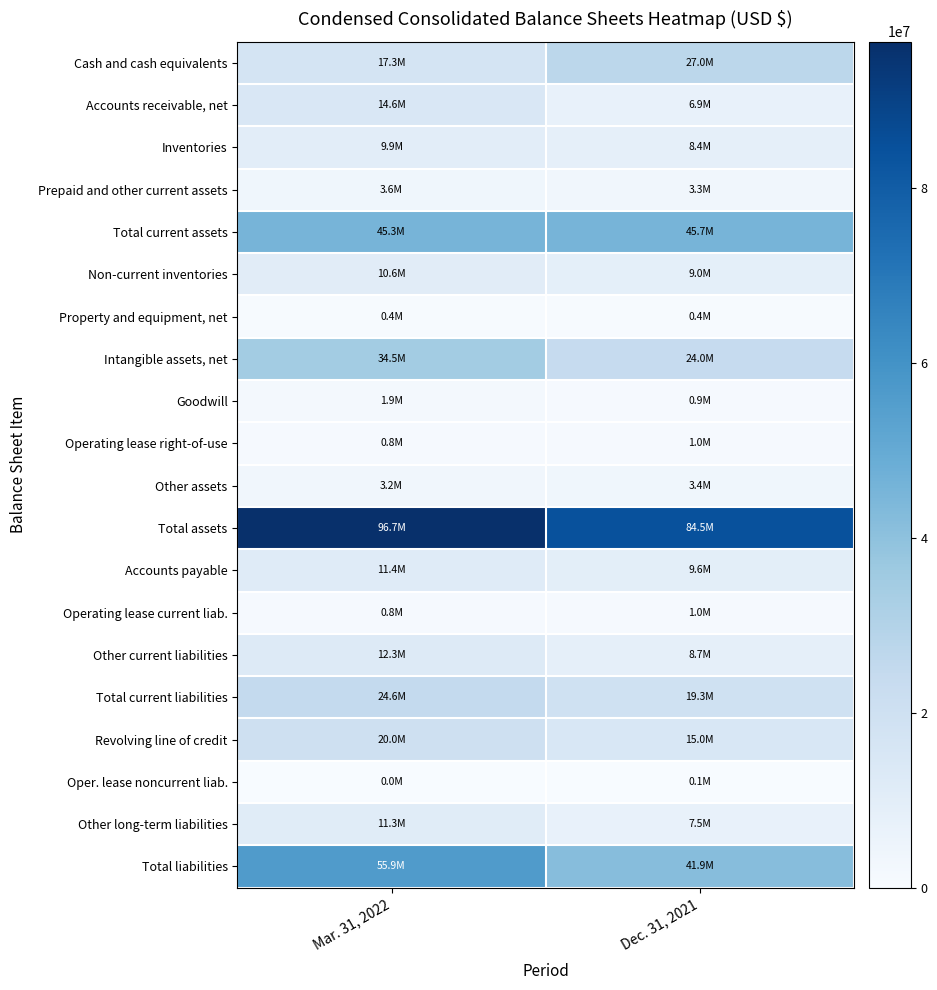

How many categories are shown in the chart?

2